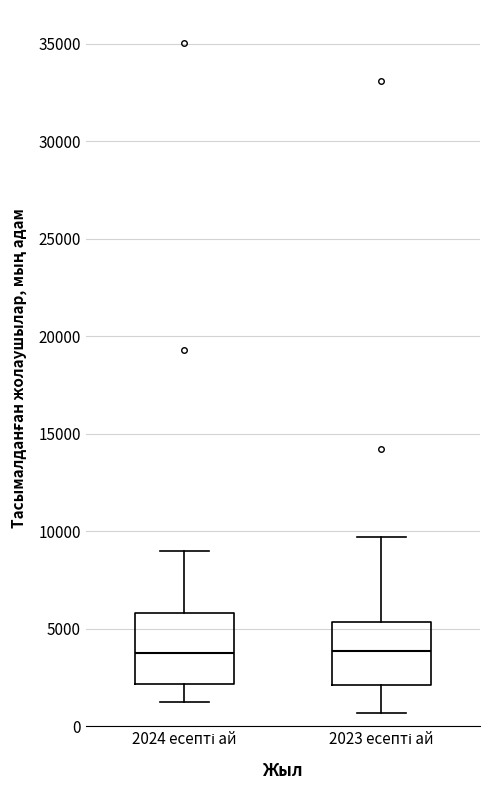

Reading left to right, read every box against the y-axis: the position of its median line, the range the box covers, and the ends of its whiskers. The values are not printed on the chart, so give them approximately, as read against the axis.

2024 есепті ай: median 4000, box 2000 to 6000, whiskers 1000 to 9000
2023 есепті ай: median 4000, box 2000 to 5500, whiskers 500 to 9500